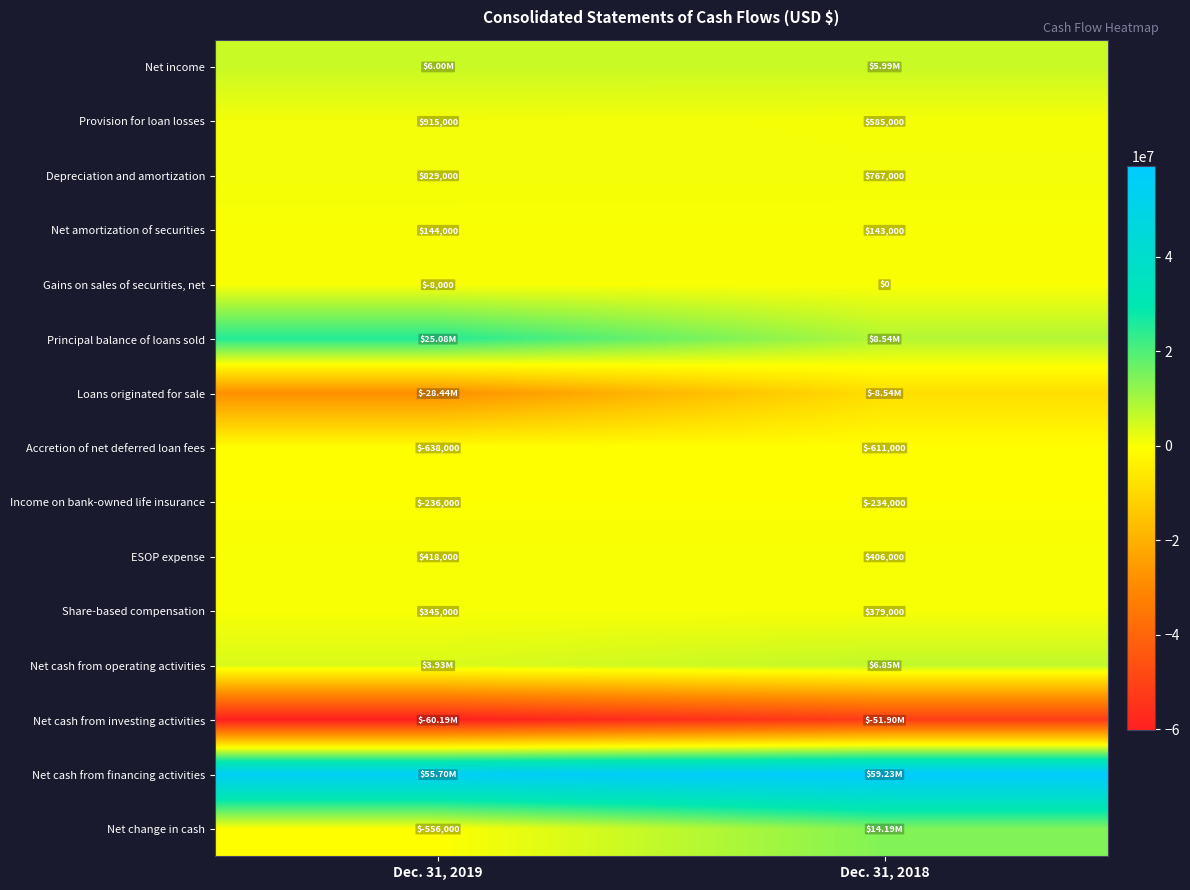

What is the sum of all Gains on sales of securities, net values?

-8000